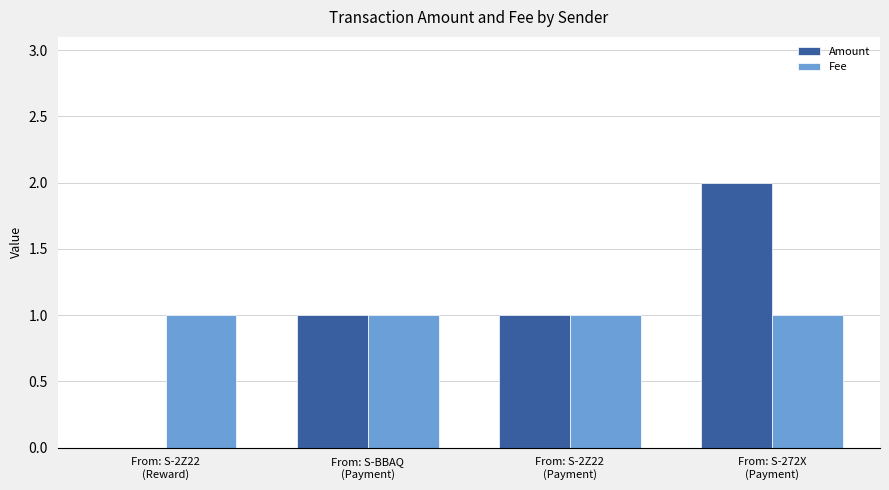

What is the sum of all Fee values?

4